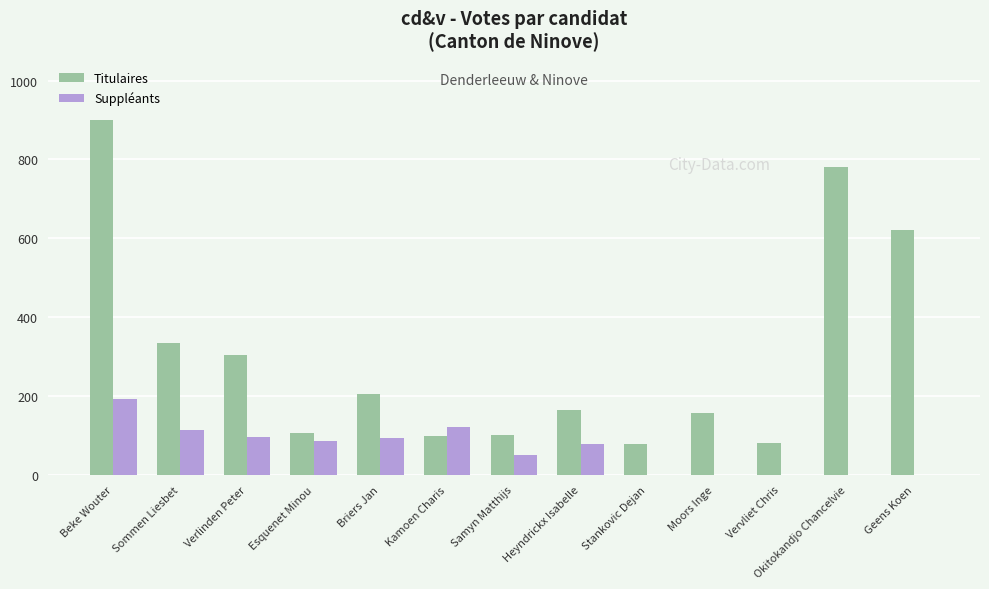

What is the sum of the Titulaires values at Beke Wouter and Samyn Matthijs?

1001